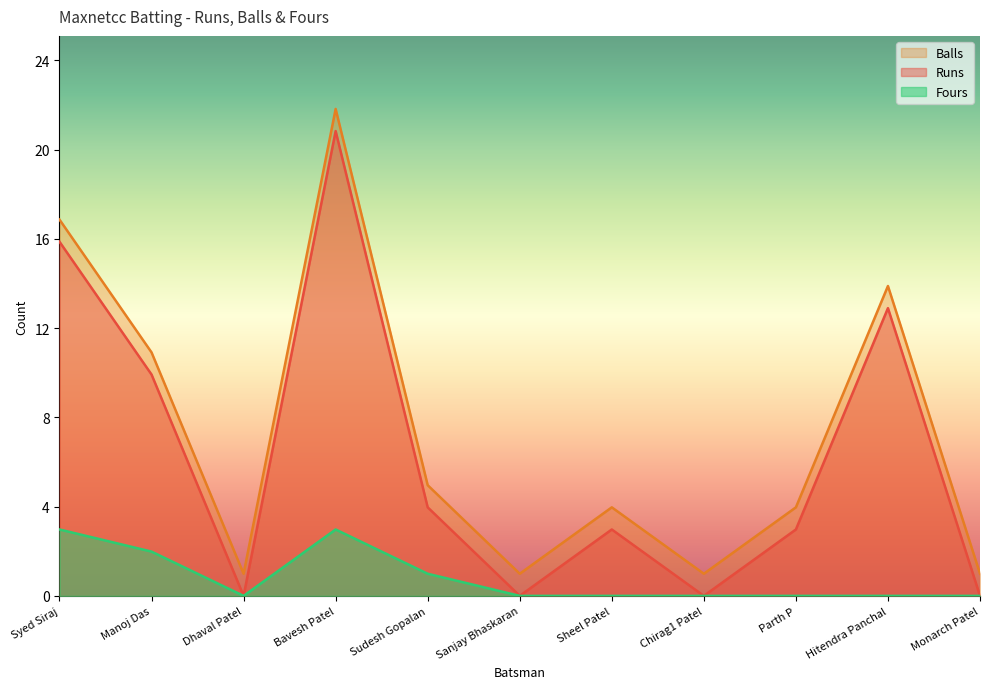

The Fours series shows 0 at Dhaval Patel. True or false?

True